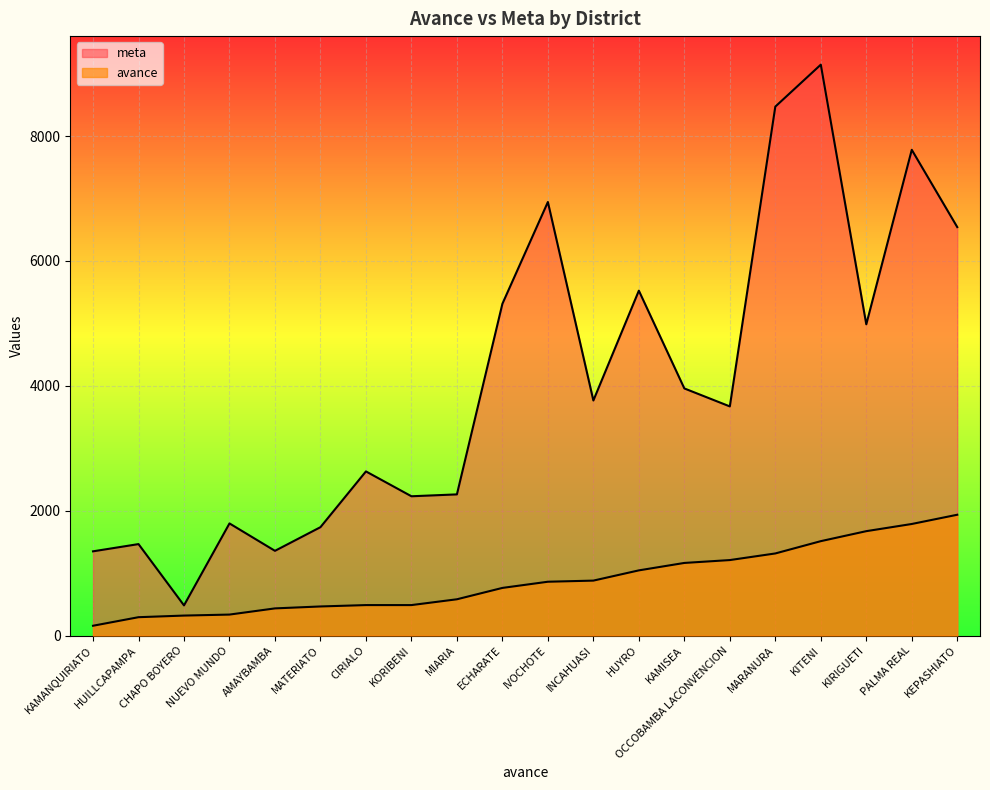

True or false: meta and avance intersect in this chart.

False